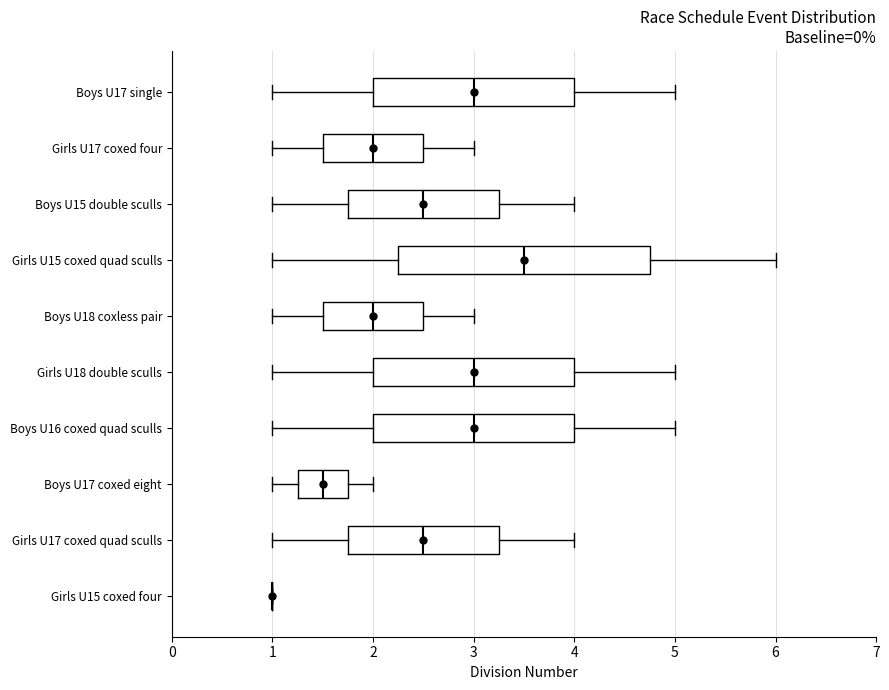

Reading bottom to top, transcribe this box plot: for each box, give where its median line is, the range the box spans, and where its two whiskers end, as read against the x-axis. The values are not printed on the chart, so give them approximately, as read against the axis.

Girls U15 coxed four: box collapsed to a line at 1.0, whiskers 1.0 to 1.0
Girls U17 coxed quad sculls: median 2.5, box 1.8 to 3.3, whiskers 1.0 to 4.0
Boys U17 coxed eight: median 1.5, box 1.3 to 1.8, whiskers 1.0 to 2.0
Boys U16 coxed quad sculls: median 3.0, box 2.0 to 4.0, whiskers 1.0 to 5.0
Girls U18 double sculls: median 3.0, box 2.0 to 4.0, whiskers 1.0 to 5.0
Boys U18 coxless pair: median 2.0, box 1.5 to 2.5, whiskers 1.0 to 3.0
Girls U15 coxed quad sculls: median 3.5, box 2.3 to 4.8, whiskers 1.0 to 6.0
Boys U15 double sculls: median 2.5, box 1.8 to 3.3, whiskers 1.0 to 4.0
Girls U17 coxed four: median 2.0, box 1.5 to 2.5, whiskers 1.0 to 3.0
Boys U17 single: median 3.0, box 2.0 to 4.0, whiskers 1.0 to 5.0